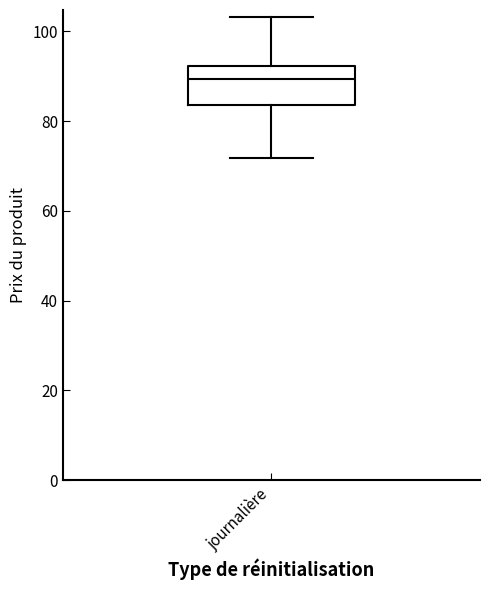

Where does the lower whisker of the box for journalière end on the y-axis? The values are not printed on the chart, so give them approximately, as read against the axis.

72